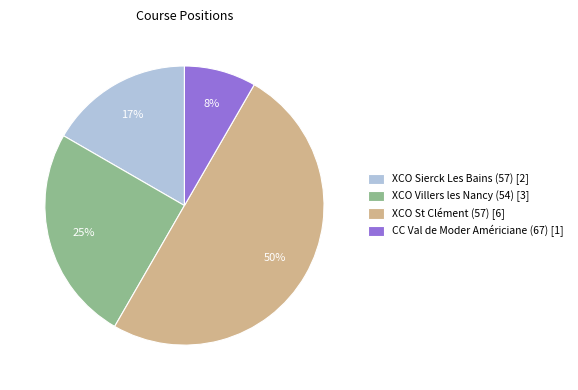

To the nearest percent, what is the average slice percentage?

25%